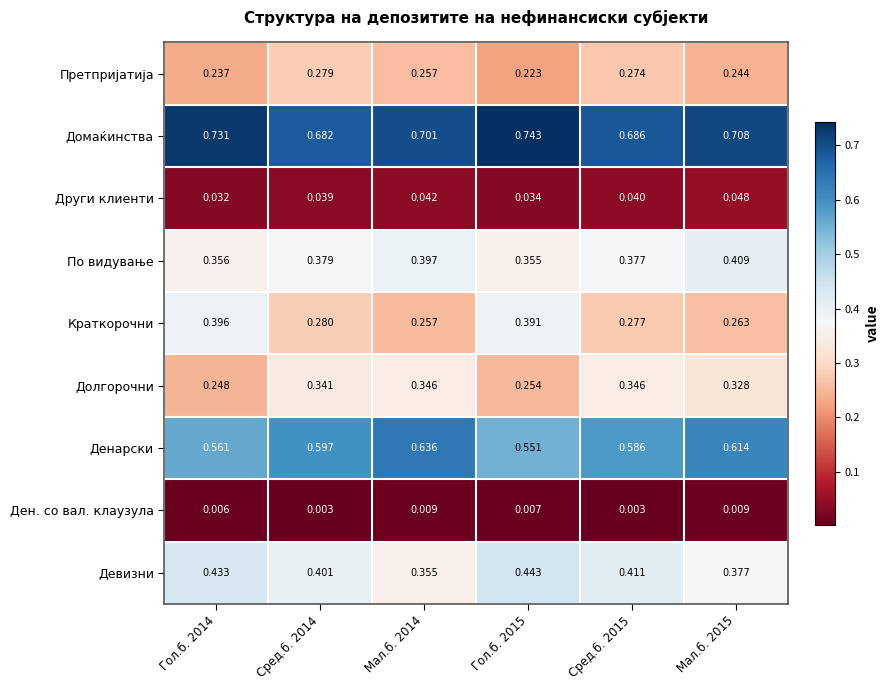

Which series has the largest total across all categories?

Домаќинства